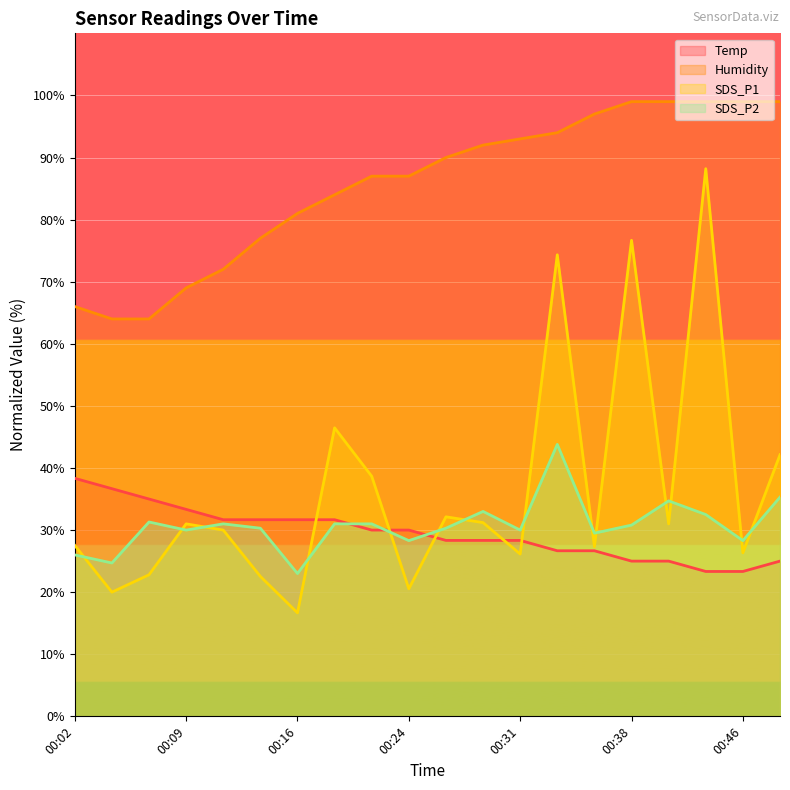

What is the value of the Temp point at the 11th from the left?

28.3